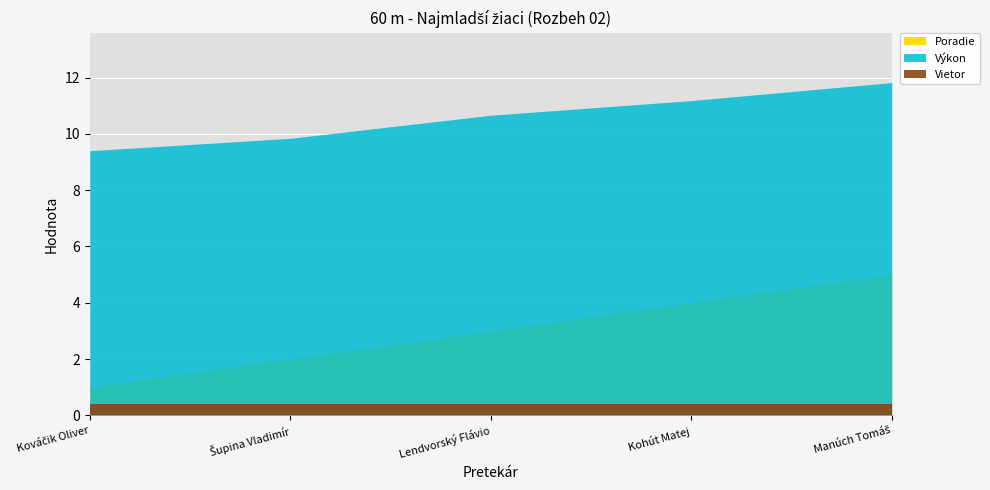

At which category is the sum across all series the highest?

Manúch Tomáš